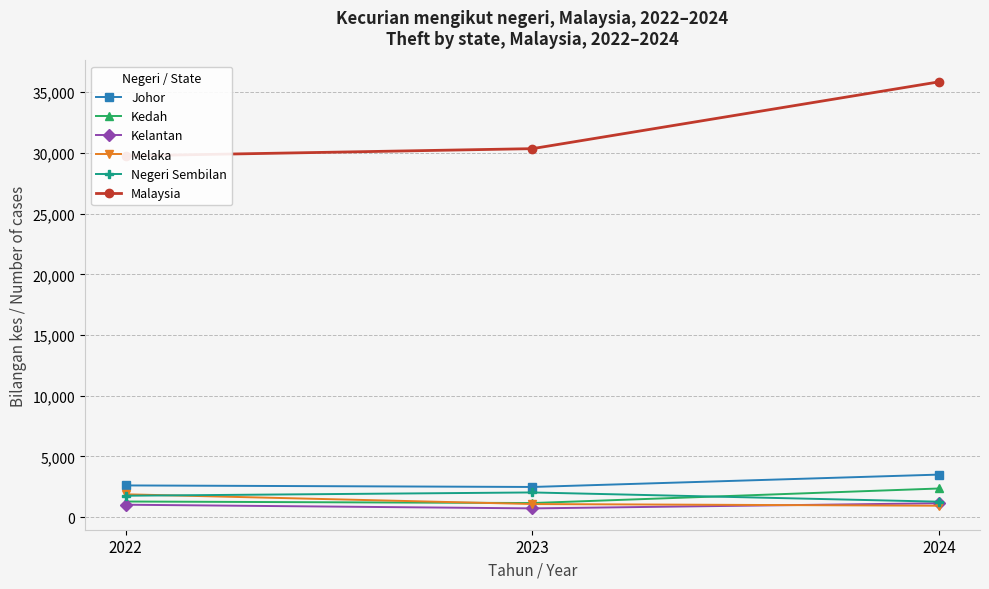

What is the difference between the maximum and second lowest values in the Negeri Sembilan series?

271